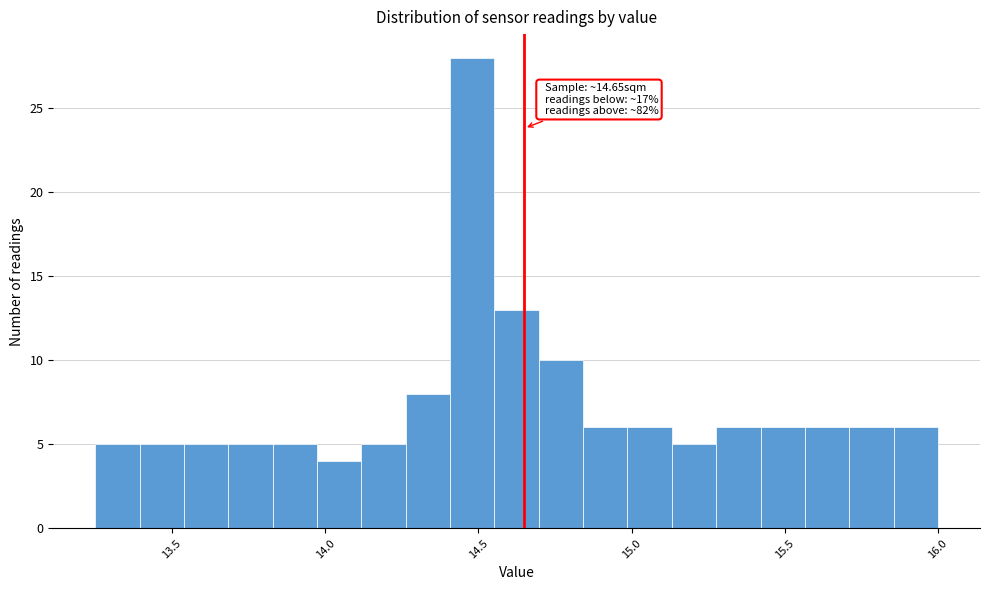

Around what value on the x-axis is the tallest bar? Give the approximate position of its centre, as read against the axis.

14.50